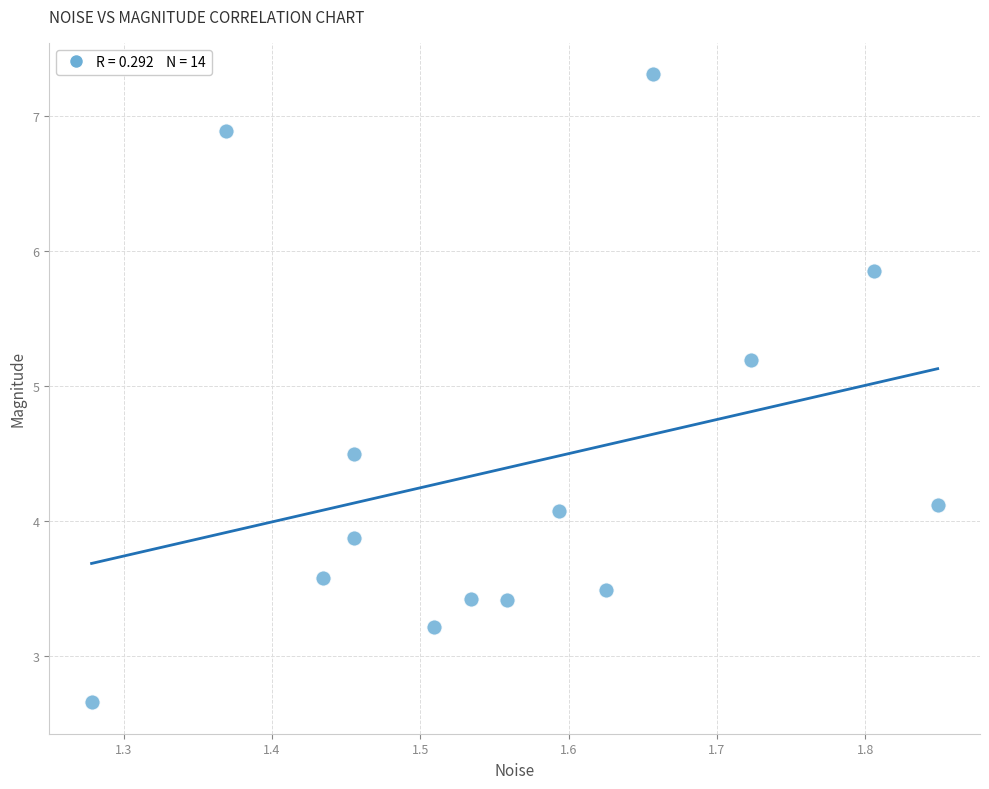

What is the range of Y values (max minus min)?

4.7